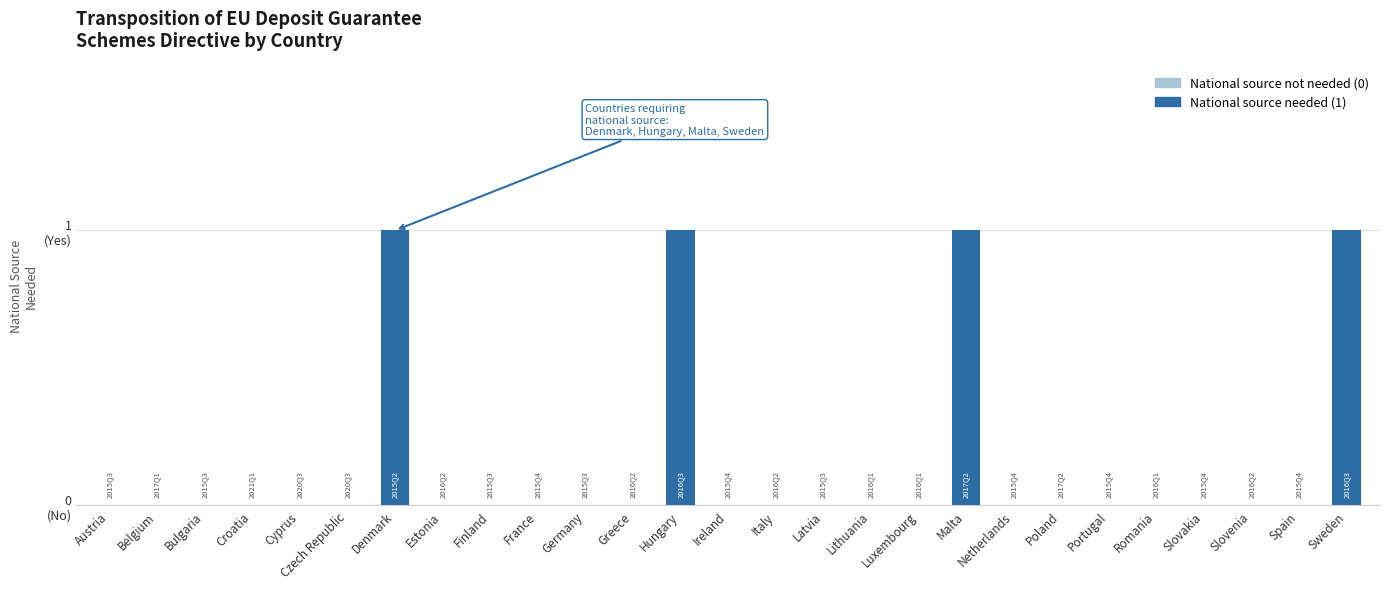

Reading left to right, what are all the values shown in this chart?

0	0	0	0	0	0	1	0	0	0	0	0	1	0	0	0	0	0	1	0	0	0	0	0	0	0	1